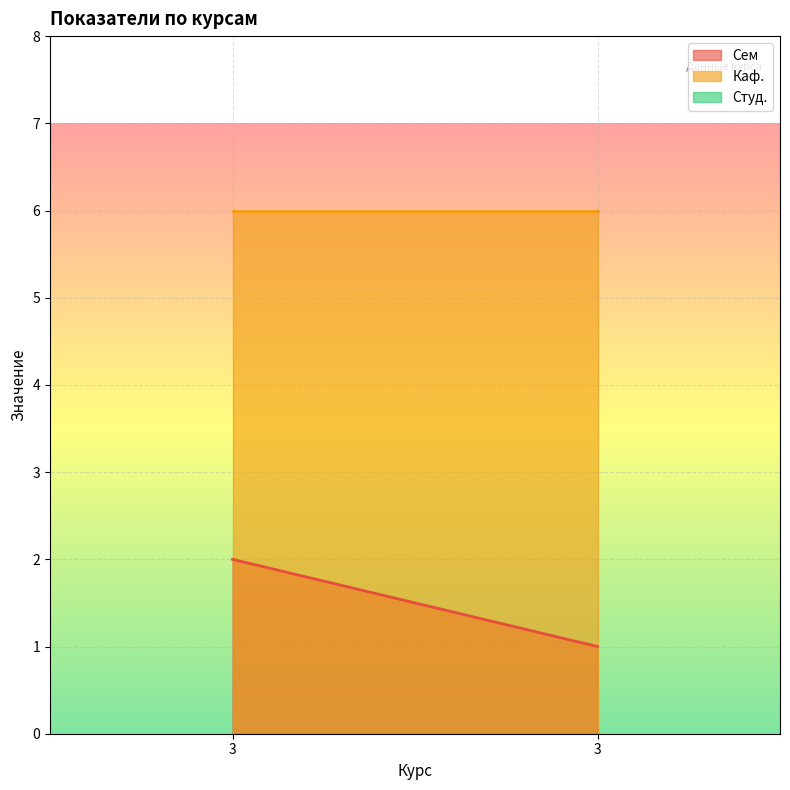

Which series changed the most between 3 and 3?

Сем